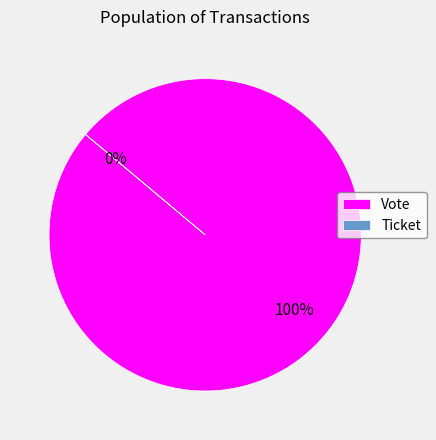

To the nearest percent, what is the average slice percentage?

50%